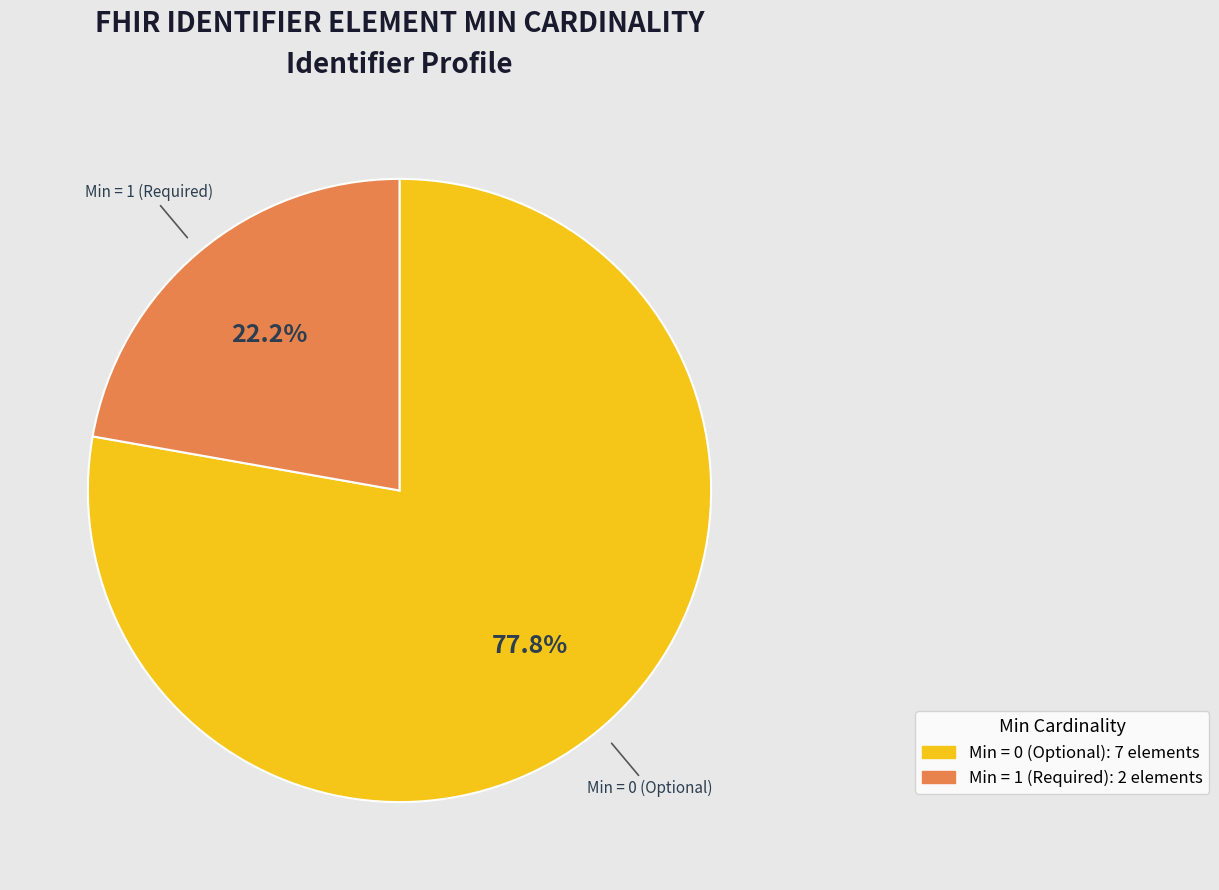

Does any single category account for the majority?

Yes